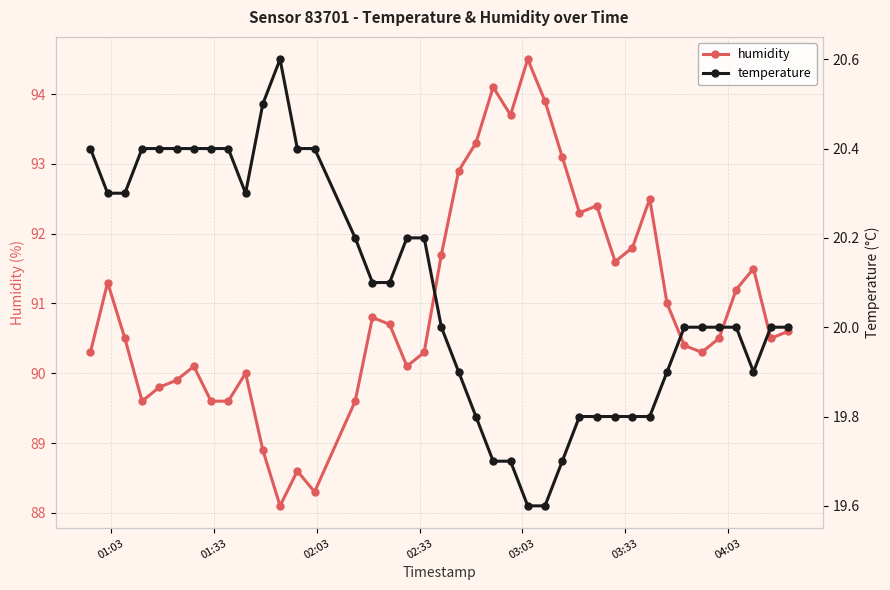

Reading right to left, list all the values displayed in this chart.

humidity: 90.6	90.5	91.5	91.2	90.5	90.3	90.4	91.0	92.5	91.8	91.6	92.4	92.3	93.1	93.9	94.5	93.7	94.1	93.3	92.9	91.7	90.3	90.1	90.7	90.8	89.6	88.3	88.6	88.1	88.9	90.0	89.6	89.6	90.1	89.9	89.8	89.6	90.5	91.3	90.3
temperature: 20.0	20.0	19.9	20.0	20.0	20.0	20.0	19.9	19.8	19.8	19.8	19.8	19.8	19.7	19.6	19.6	19.7	19.7	19.8	19.9	20.0	20.2	20.2	20.1	20.1	20.2	20.4	20.4	20.6	20.5	20.3	20.4	20.4	20.4	20.4	20.4	20.4	20.3	20.3	20.4